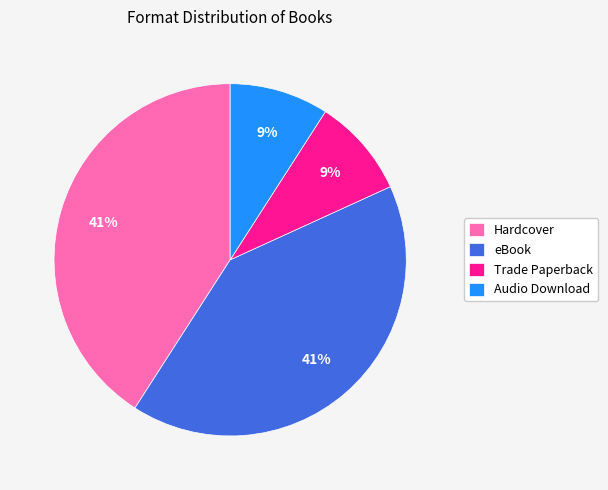

The Trade Paperback slice represents 9% of the pie. True or false?

True